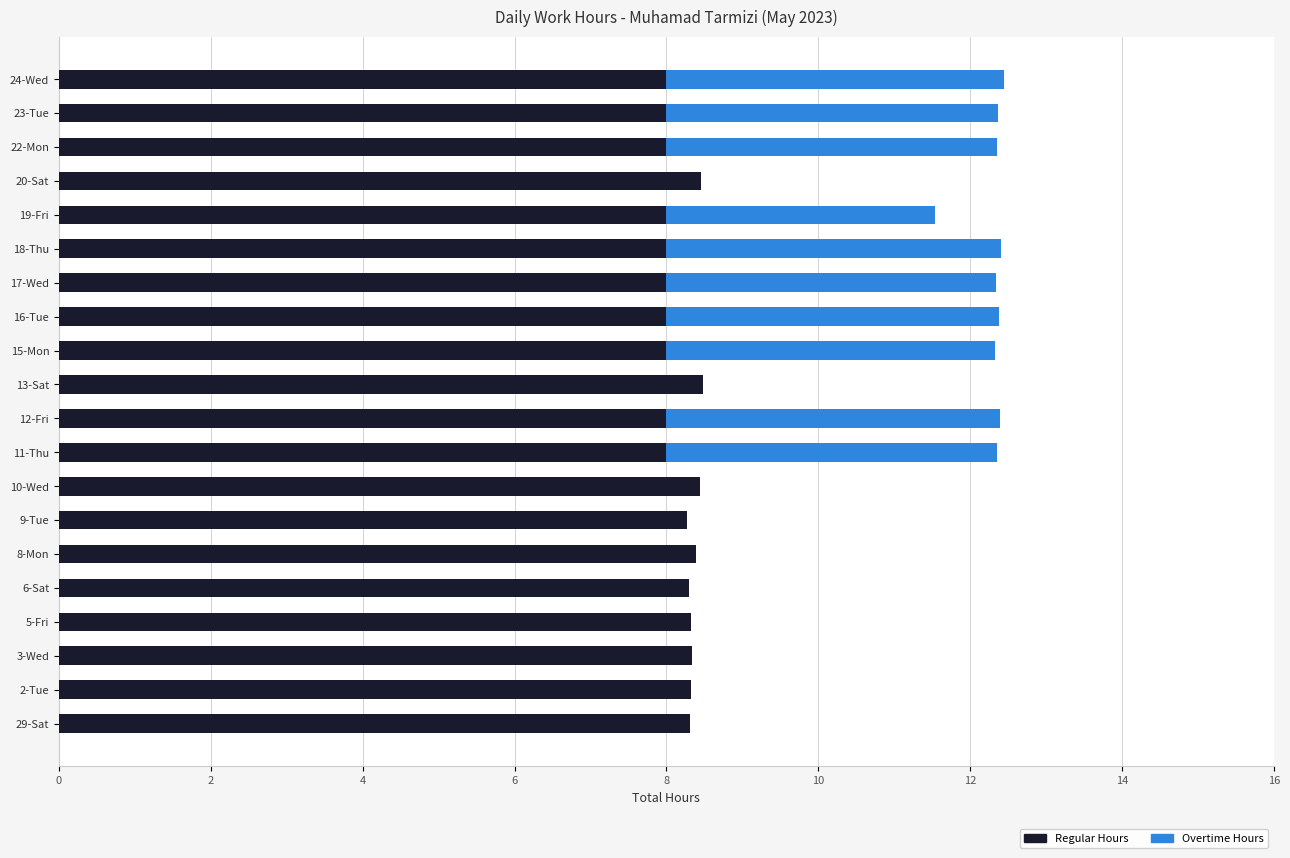

What is the maximum value for Regular Hours?

8.5